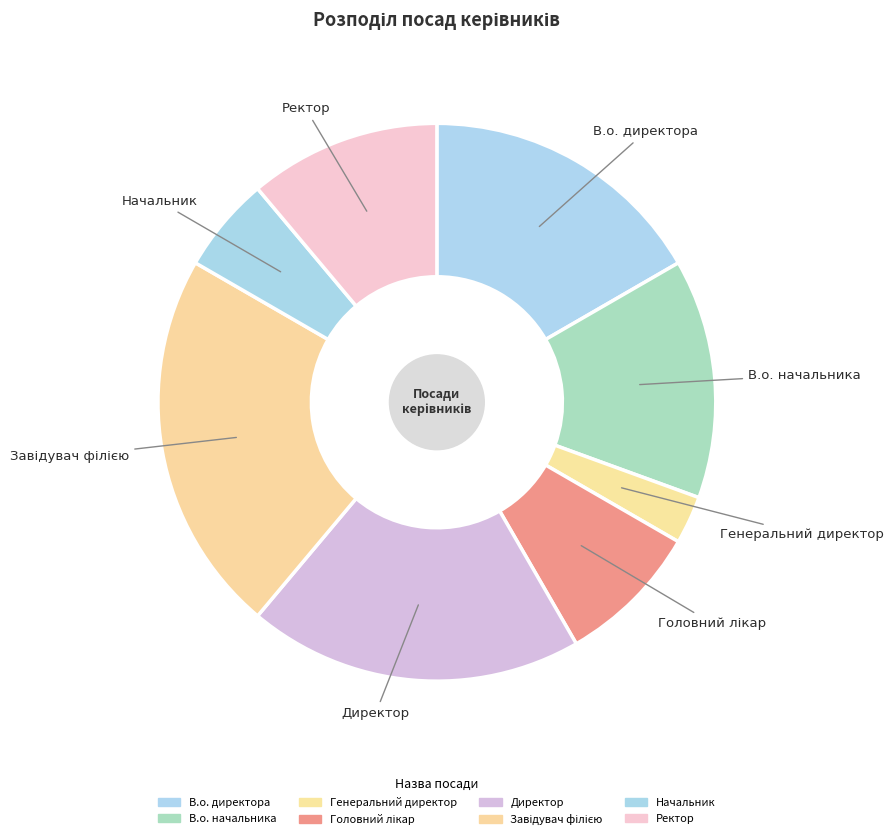

Is the sum of В.о. директора and Головний лікар greater than half?

No